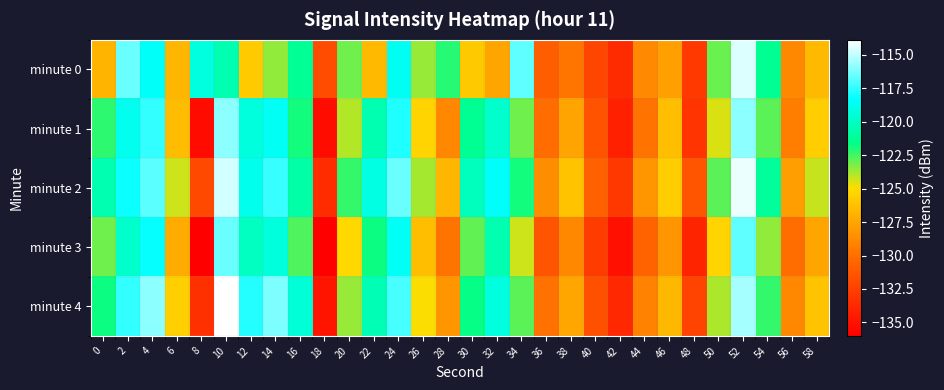

What is the spread (max minus min) of values at 44?

2.4